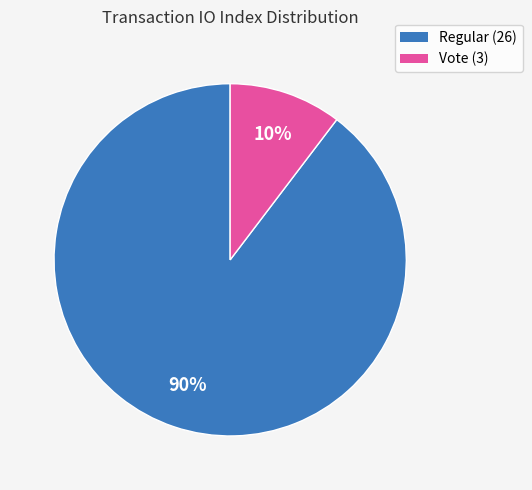

Combined, do Regular (26) and Vote (3) account for over 50%?

Yes